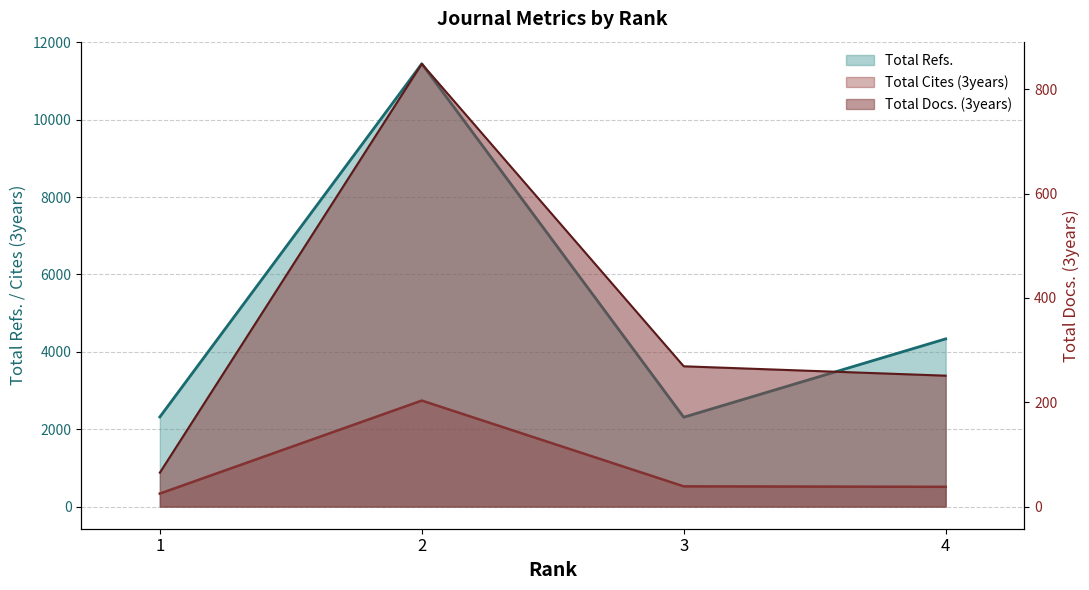

Reading left to right, transcribe all the data shown in this chart.

Total Docs. (3years): 65	849	269	251
Total Cites (3years): 336	2740	523	511
Total Refs.: 2316	11444	2310	4335